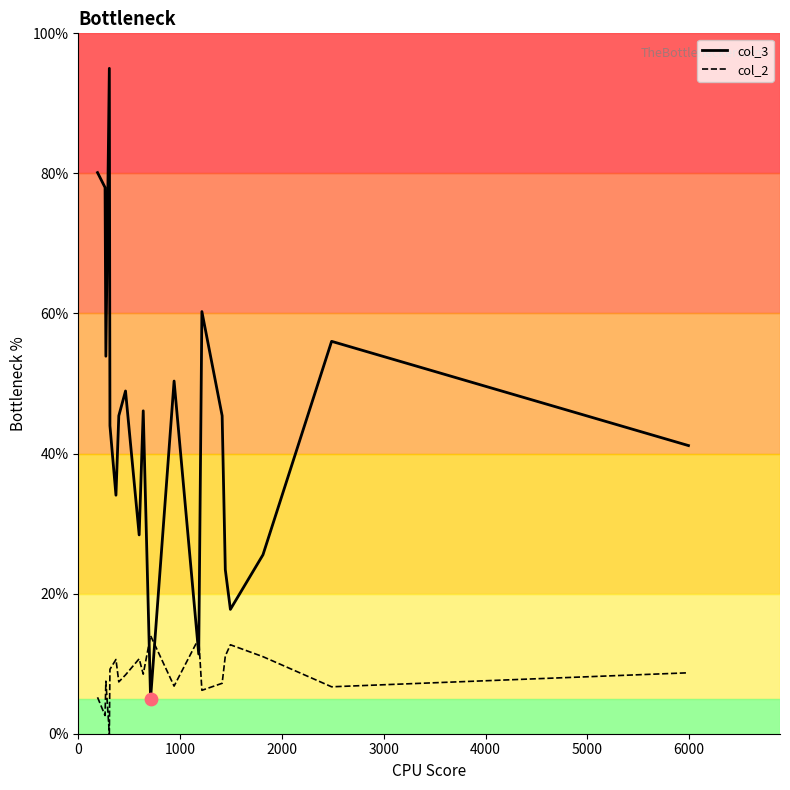

Which series has the largest total across all categories?

col_3